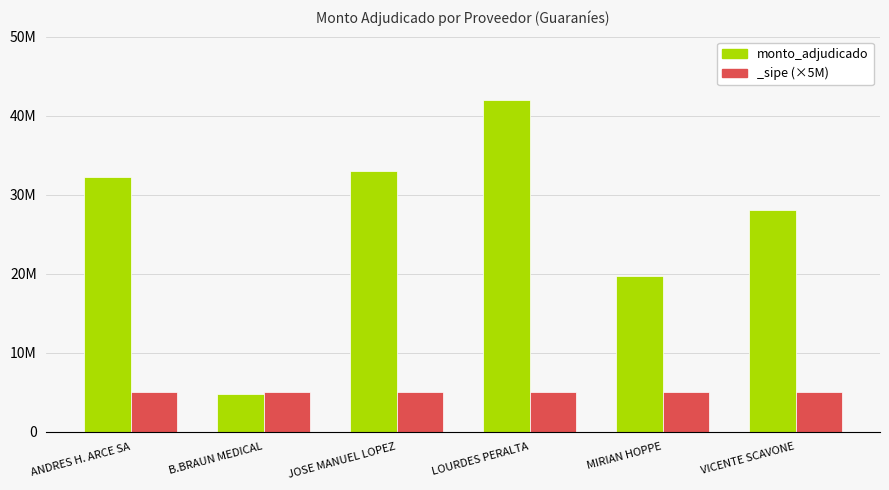

Rank the categories by value from lowest to highest.

B.BRAUN MEDICAL, MIRIAN HOPPE, VICENTE SCAVONE, ANDRES H. ARCE SA, JOSE MANUEL LOPEZ, LOURDES PERALTA